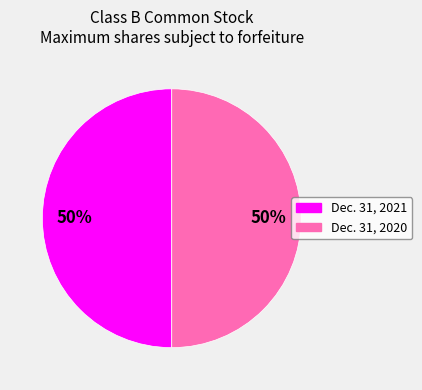

How many segments does this pie chart have?

2